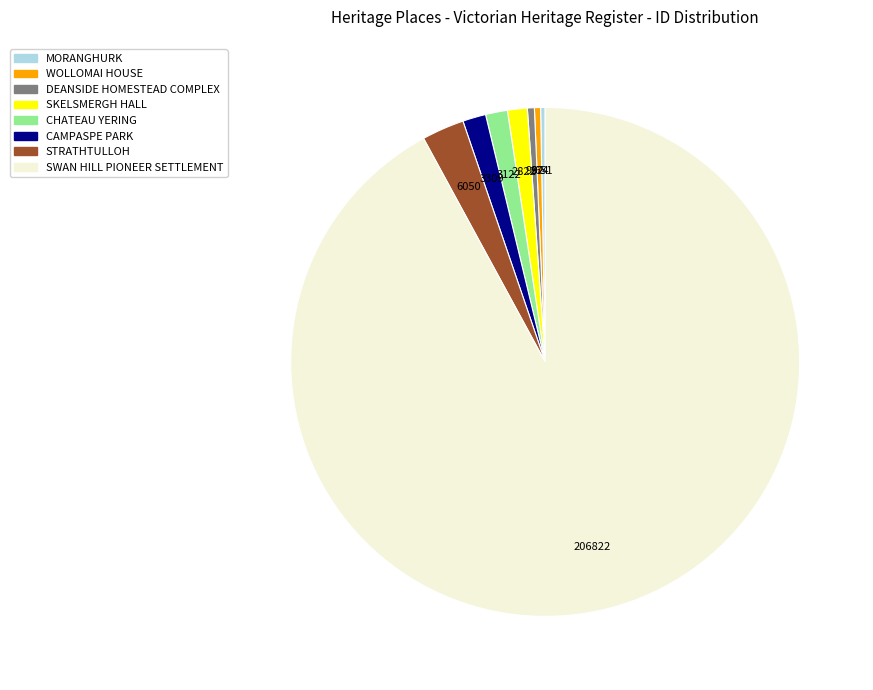

Do DEANSIDE HOMESTEAD COMPLEX and CHATEAU YERING together represent more than half of the pie?

No